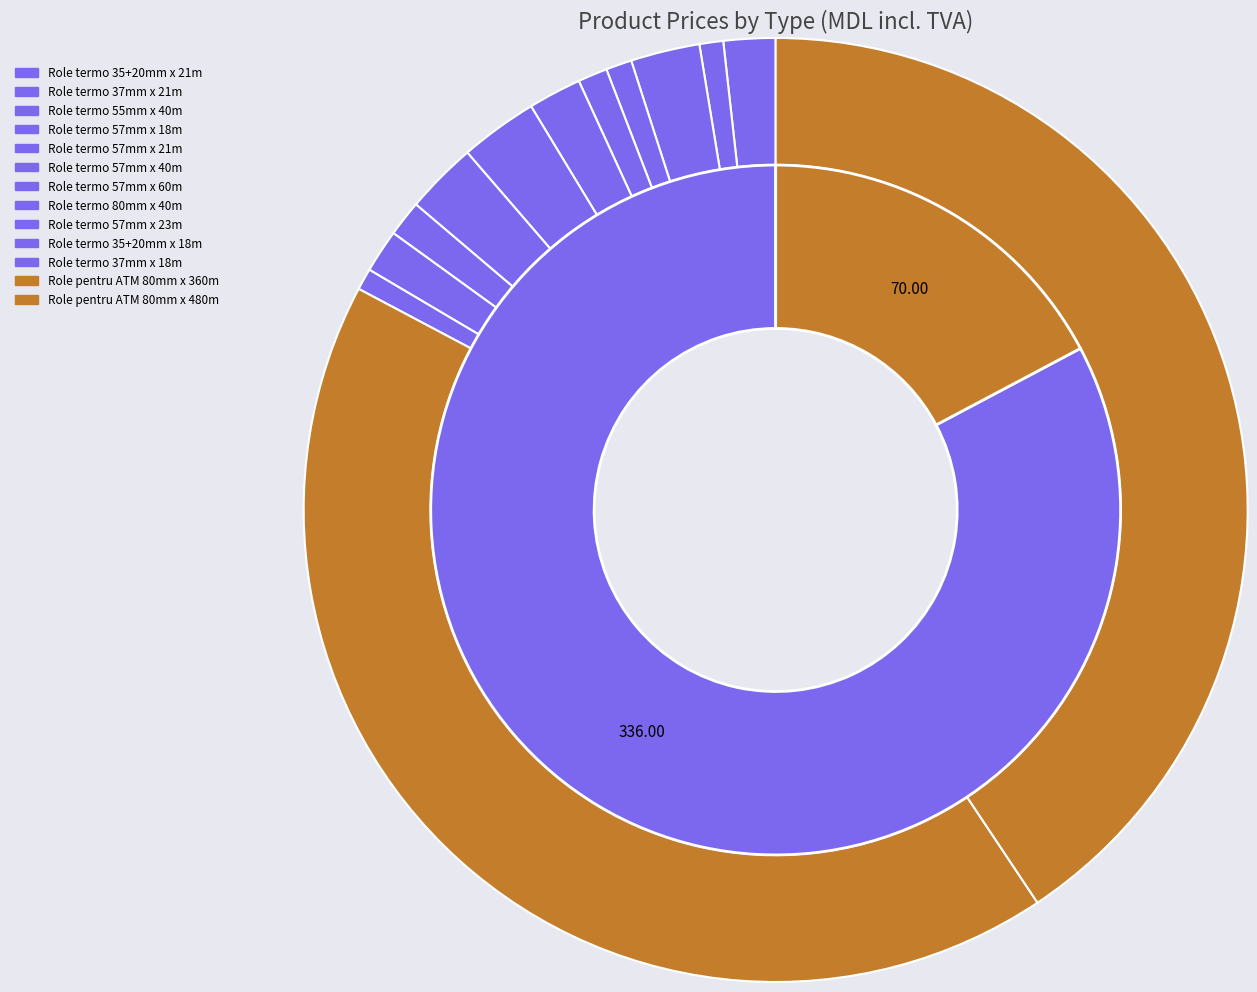

What percentage is the Role termo 57mm x 18m slice, to the nearest percent?

1%